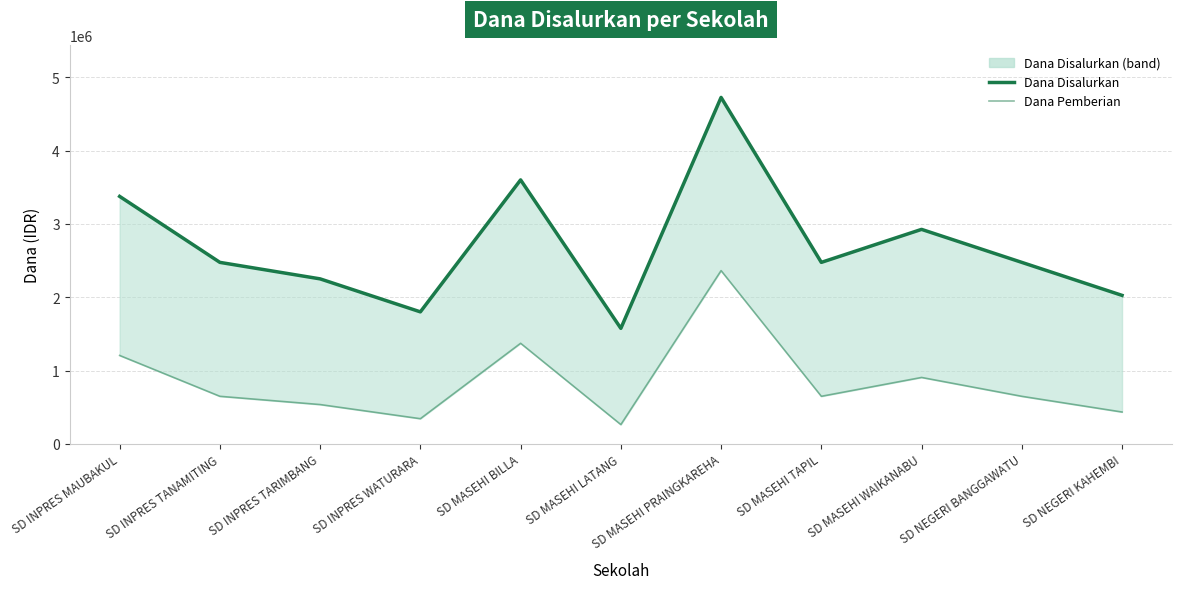

What is the label of the 8th point from the right?

SD INPRES WATURARA